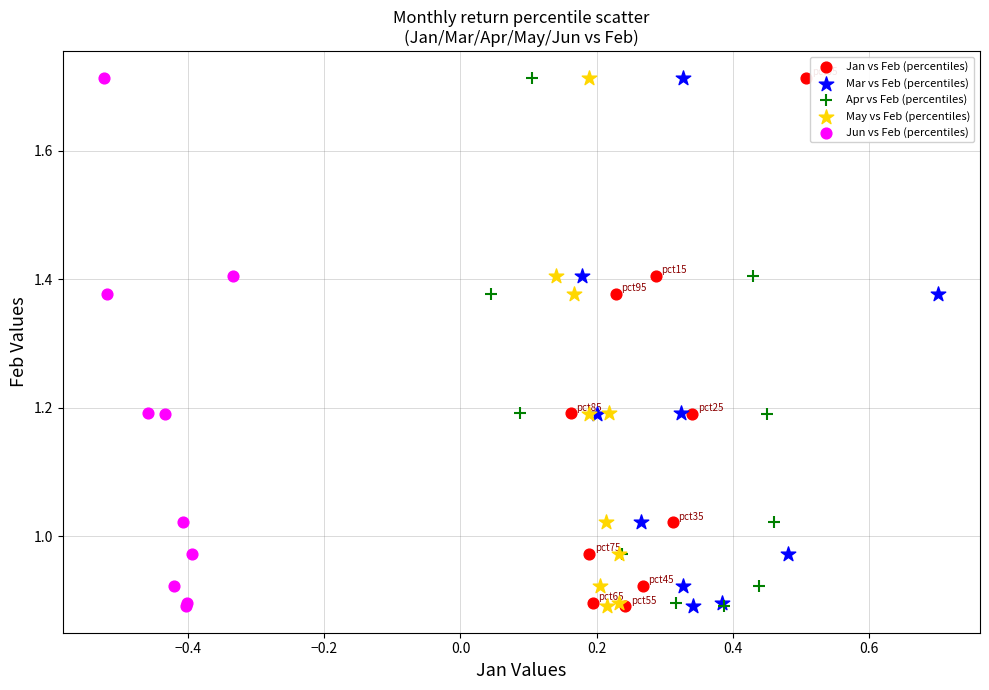

What are all the series names shown in the legend?

Jan vs Feb (percentiles), Mar vs Feb (percentiles), Apr vs Feb (percentiles), May vs Feb (percentiles), Jun vs Feb (percentiles)